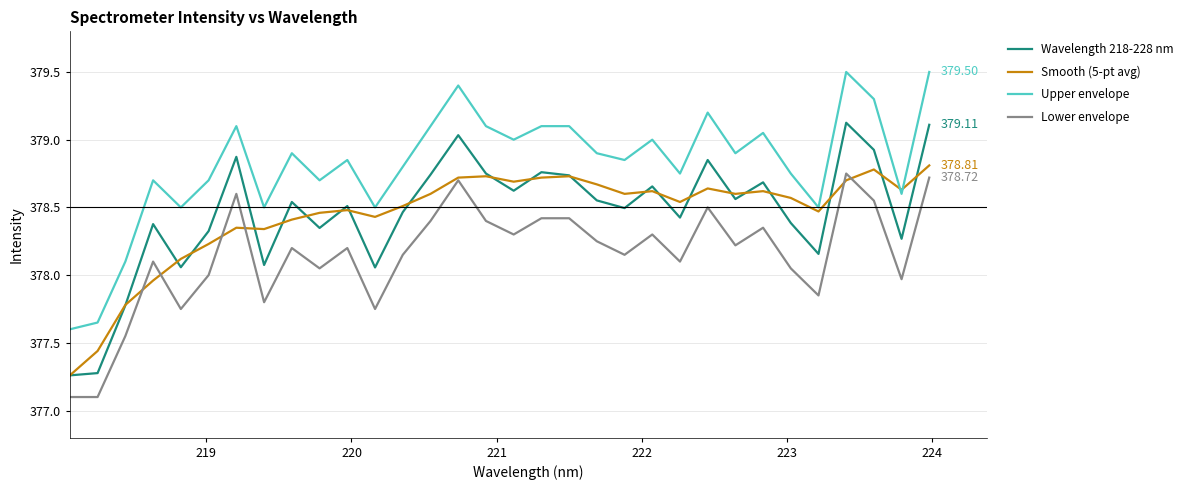

True or false: Lower envelope and Upper envelope intersect in this chart.

False